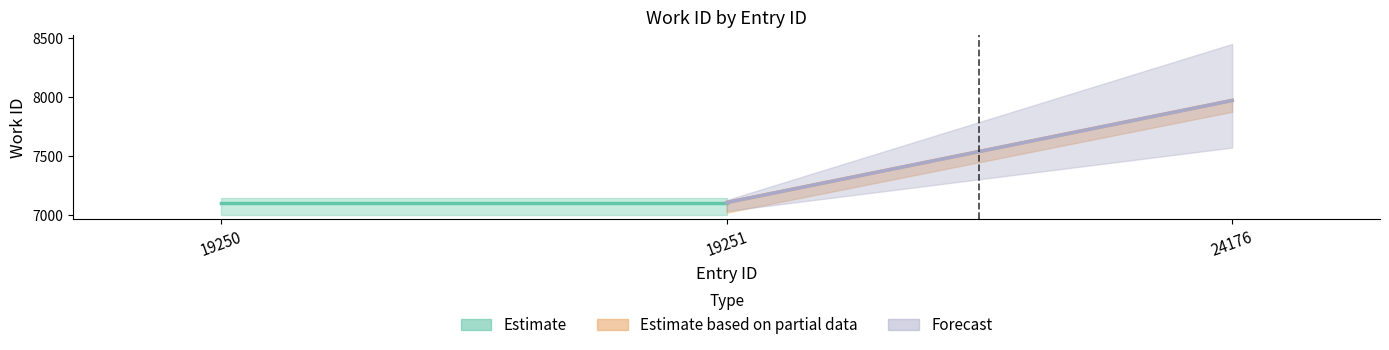

The value at 19250 is 14.9. True or false?

False